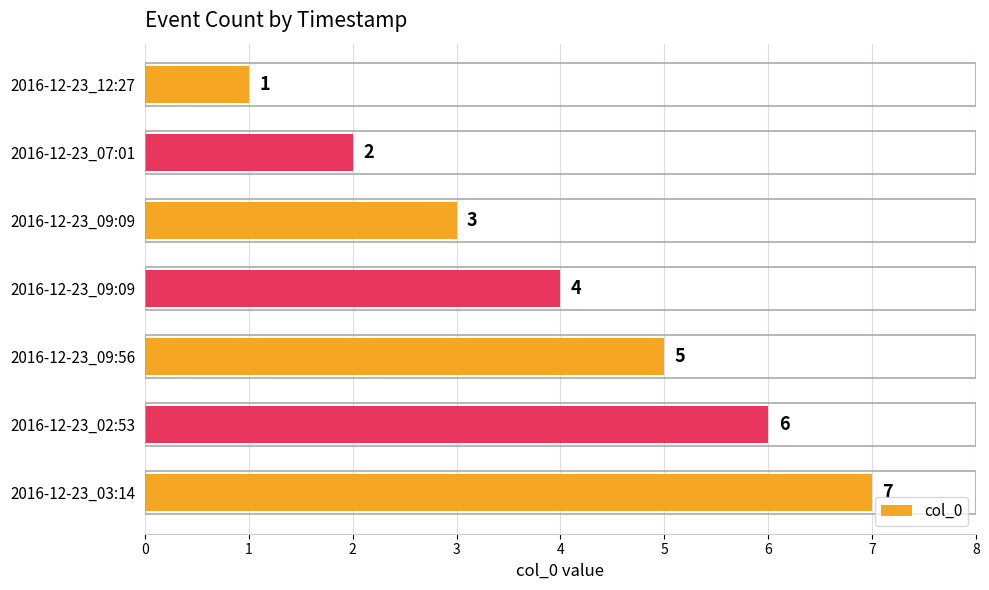

Count the number of categories in the chart.

7